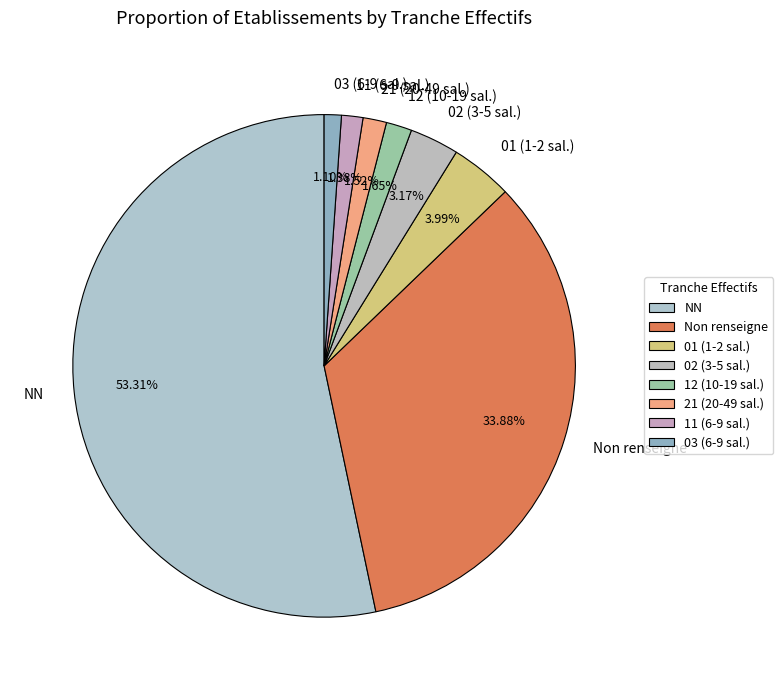

Is the sum of 11 (6-9 sal.) and 21 (20-49 sal.) greater than half?

No